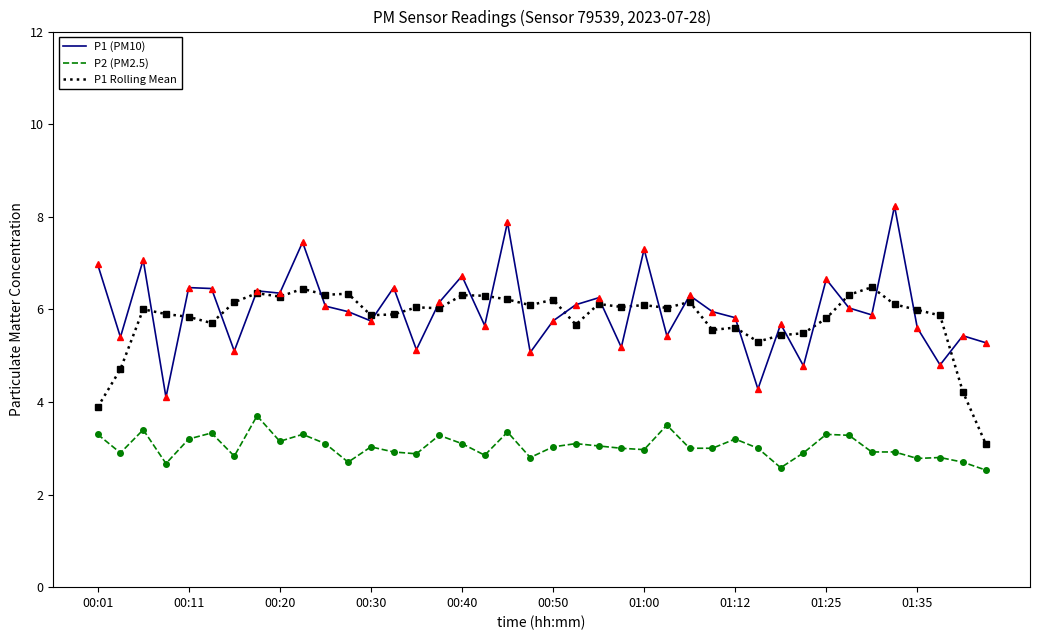

True or false: P1 (PM10) has more than 1 interior local peaks.

True